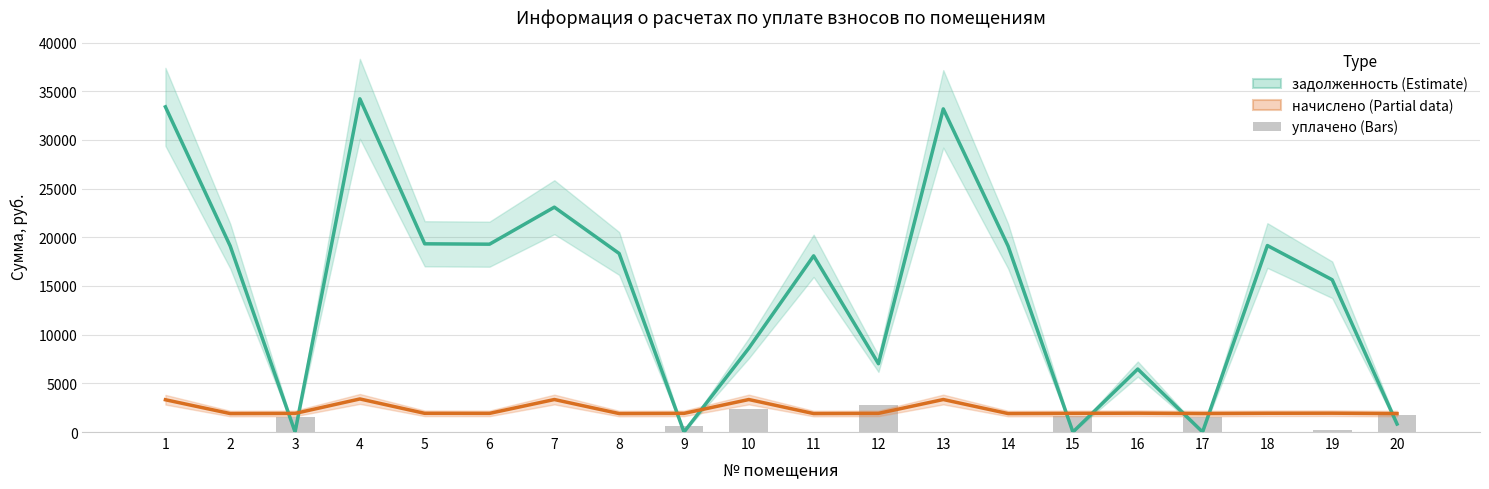

What are all the series names shown in the legend?

задолженность, начислено, уплачено